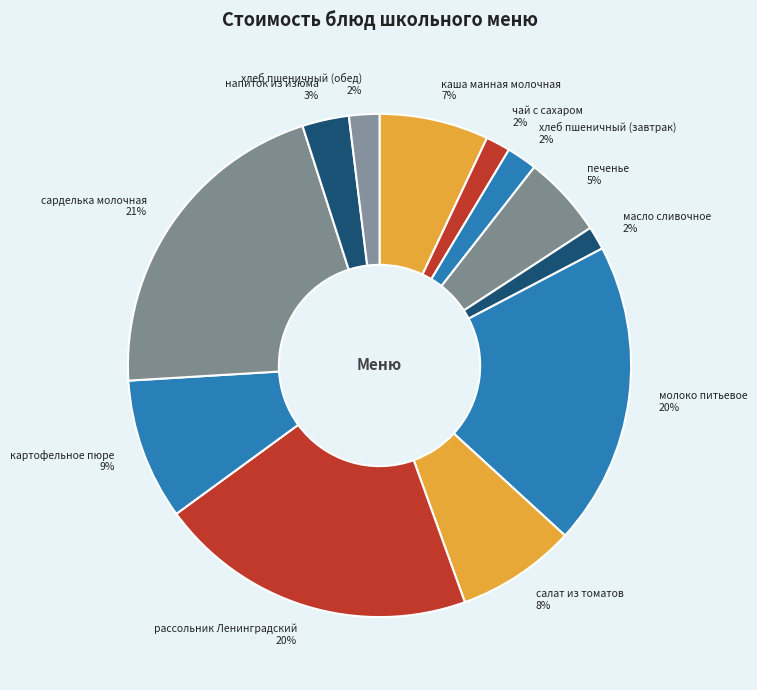

Does картофельное пюре account for over 50% of the chart?

No